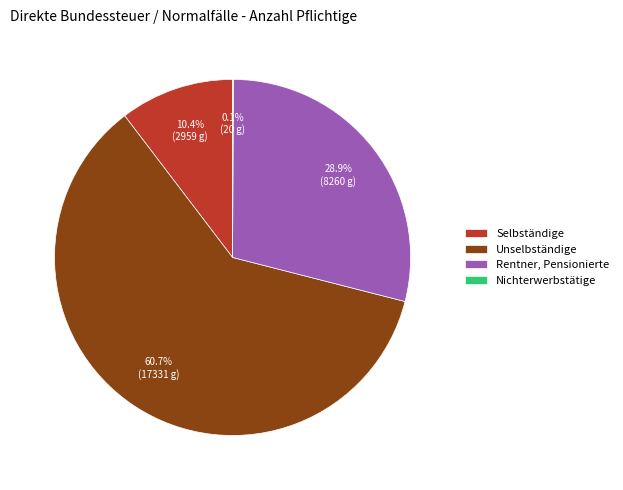

To the nearest percent, what portion does Unselbständige represent?

61%